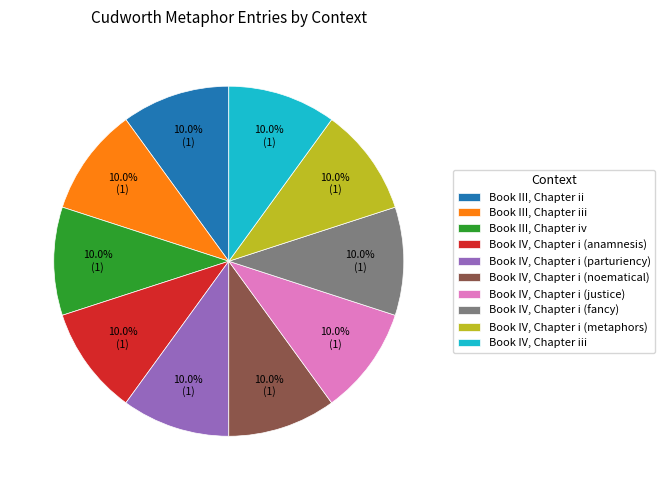

Is it true that Book IV, Chapter i (parturiency) is 10% of the pie?

True